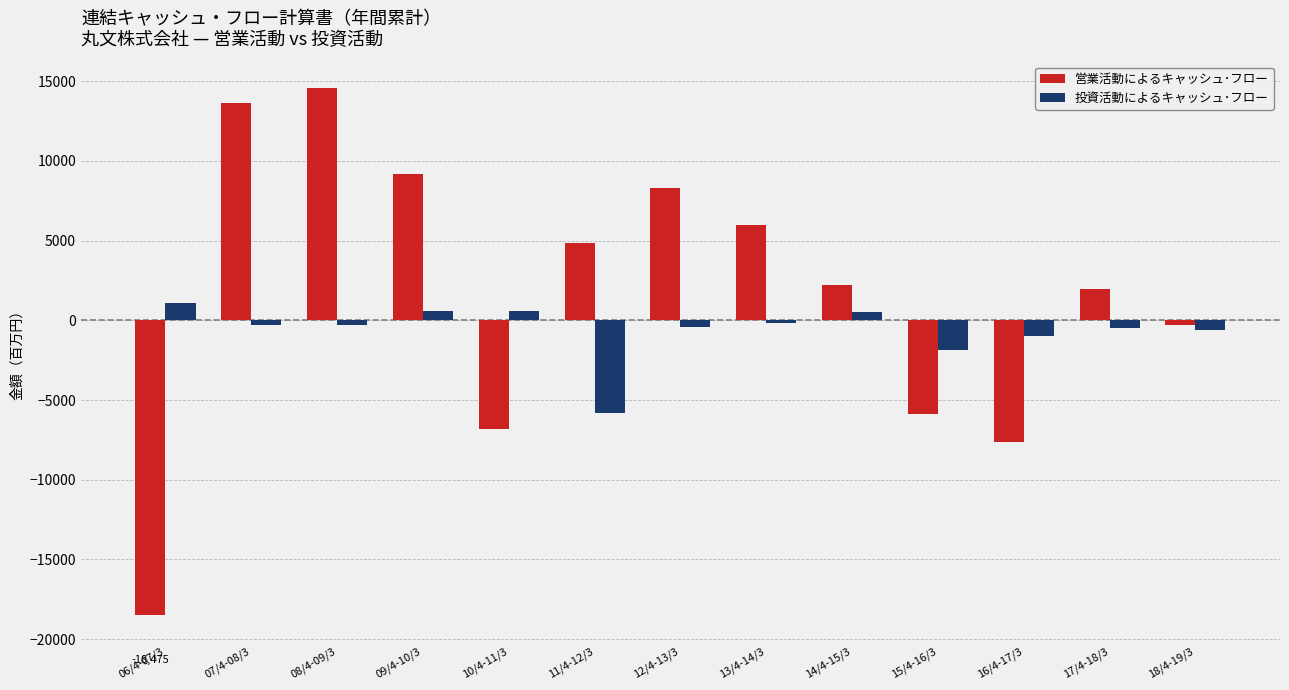

Which series has the largest total across all categories?

営業活動によるキャッシュ･フロー